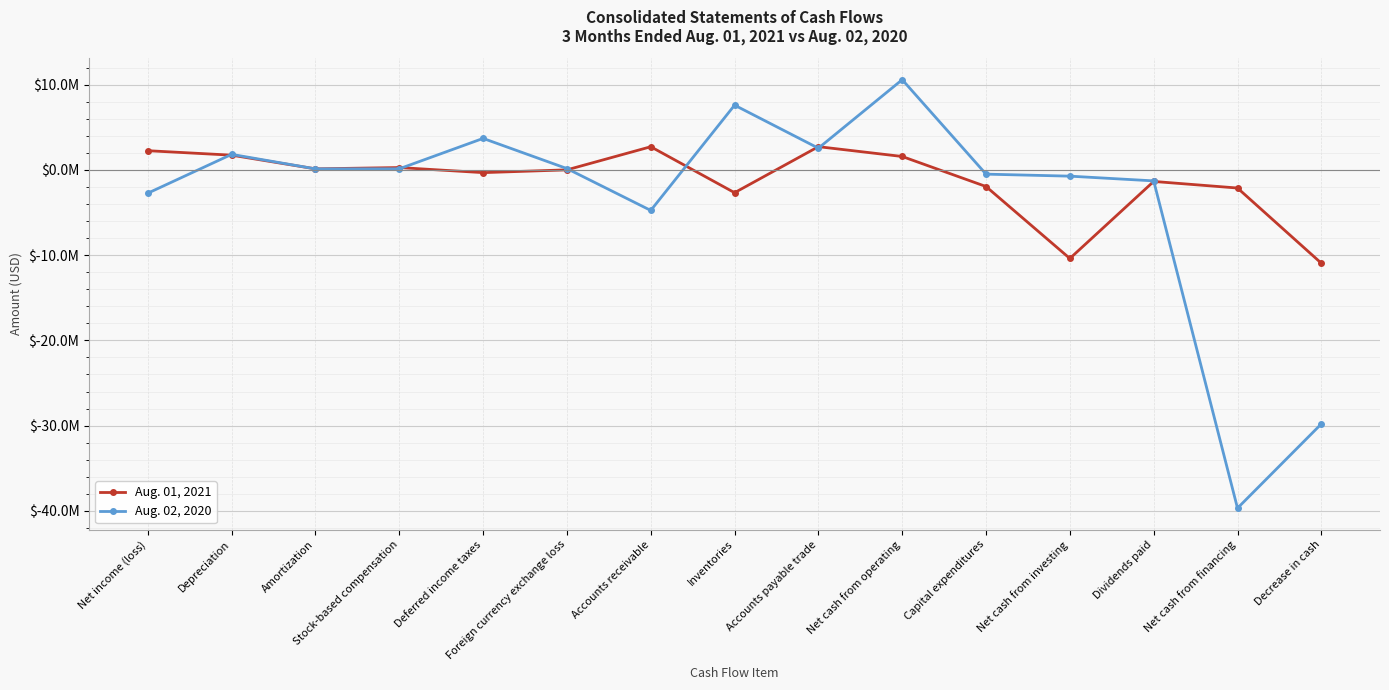

The value of Aug. 01, 2021 at Net income (loss) is 644499. True or false?

False